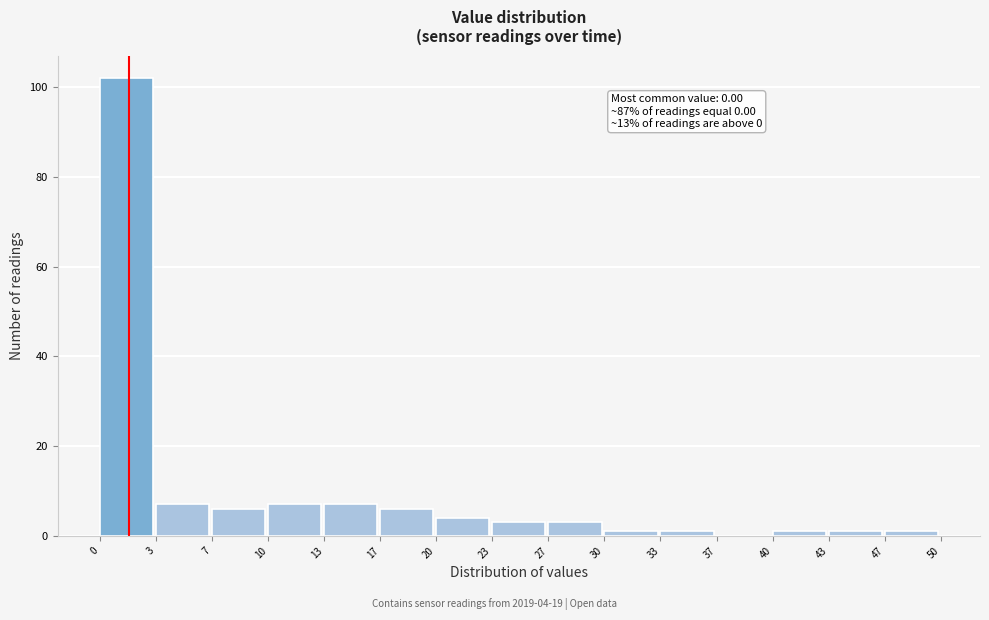

Which range on the x-axis has the tallest bar?

0 to 3